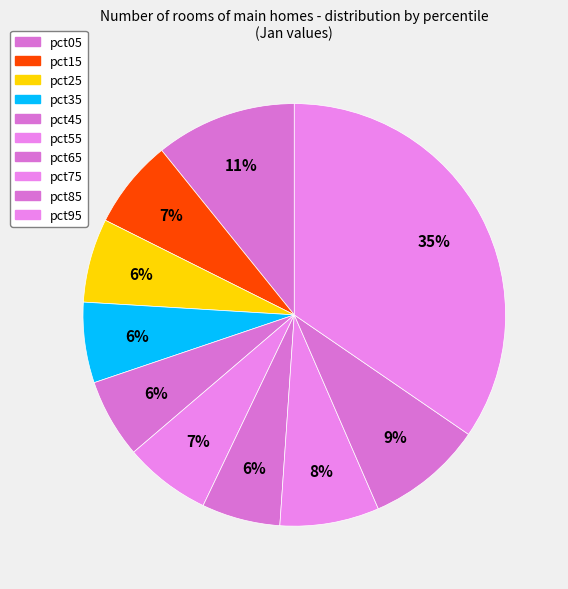

How many slices are in this pie chart?

10